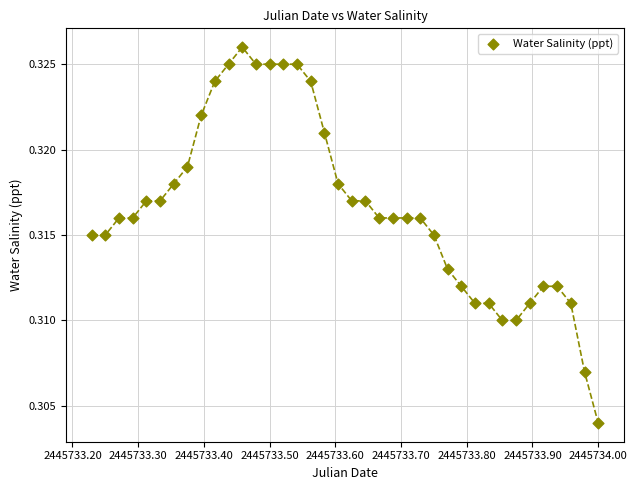

What is the range of X values (max minus min)?

0.8